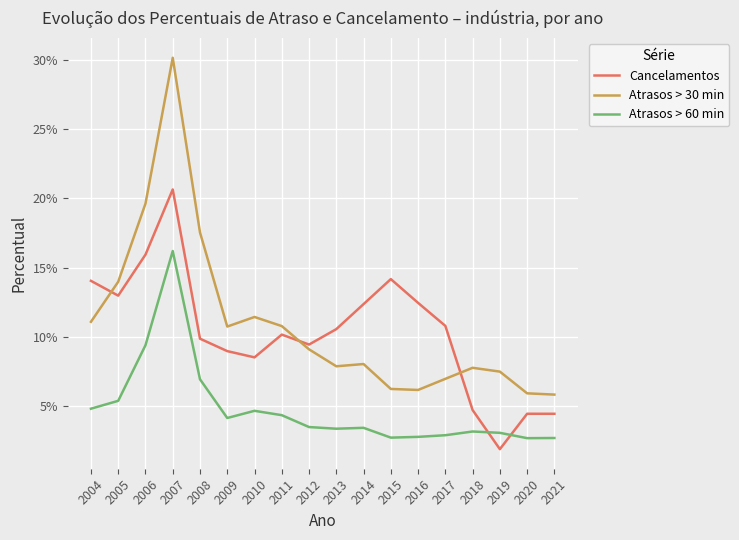

At which label is Cancelamentos closest to 0?

2019